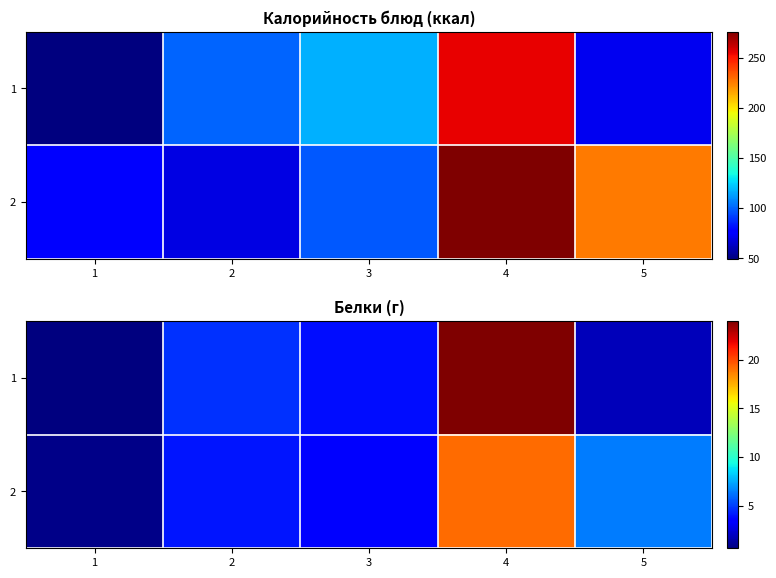

What is the spread (max minus min) of values at 1?

0.2